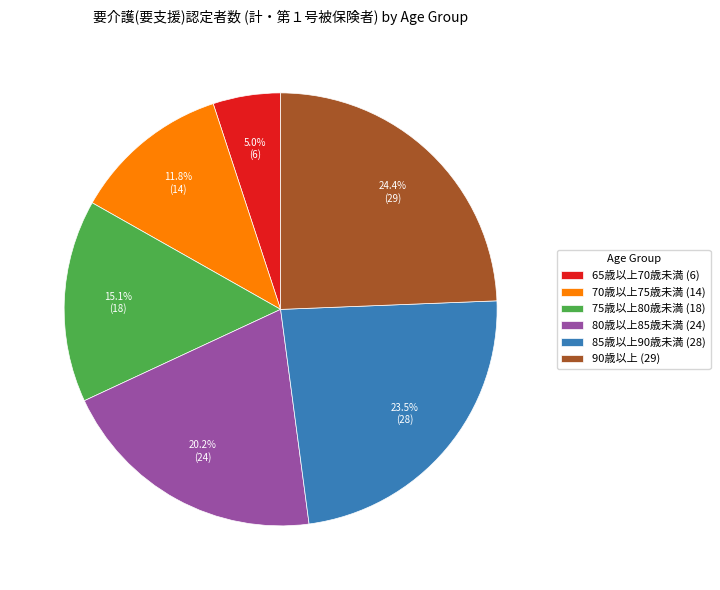

Between 65歳以上70歳未満 and 80歳以上85歳未満, which is larger?

80歳以上85歳未満